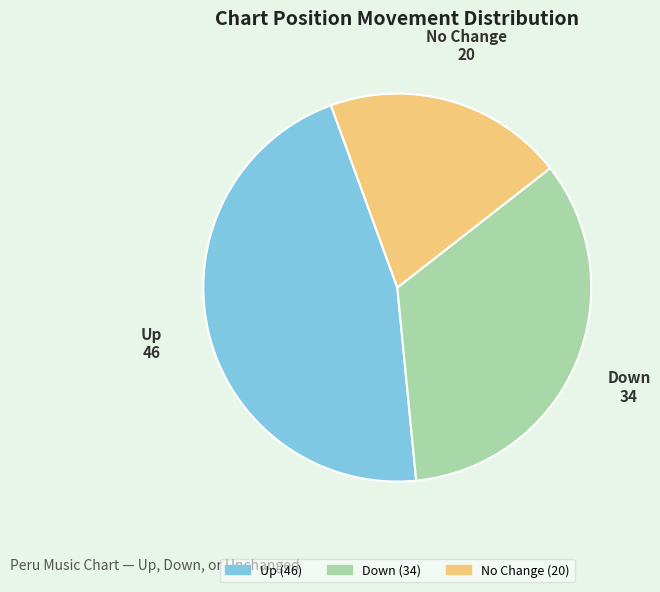

Does any single category account for the majority?

No